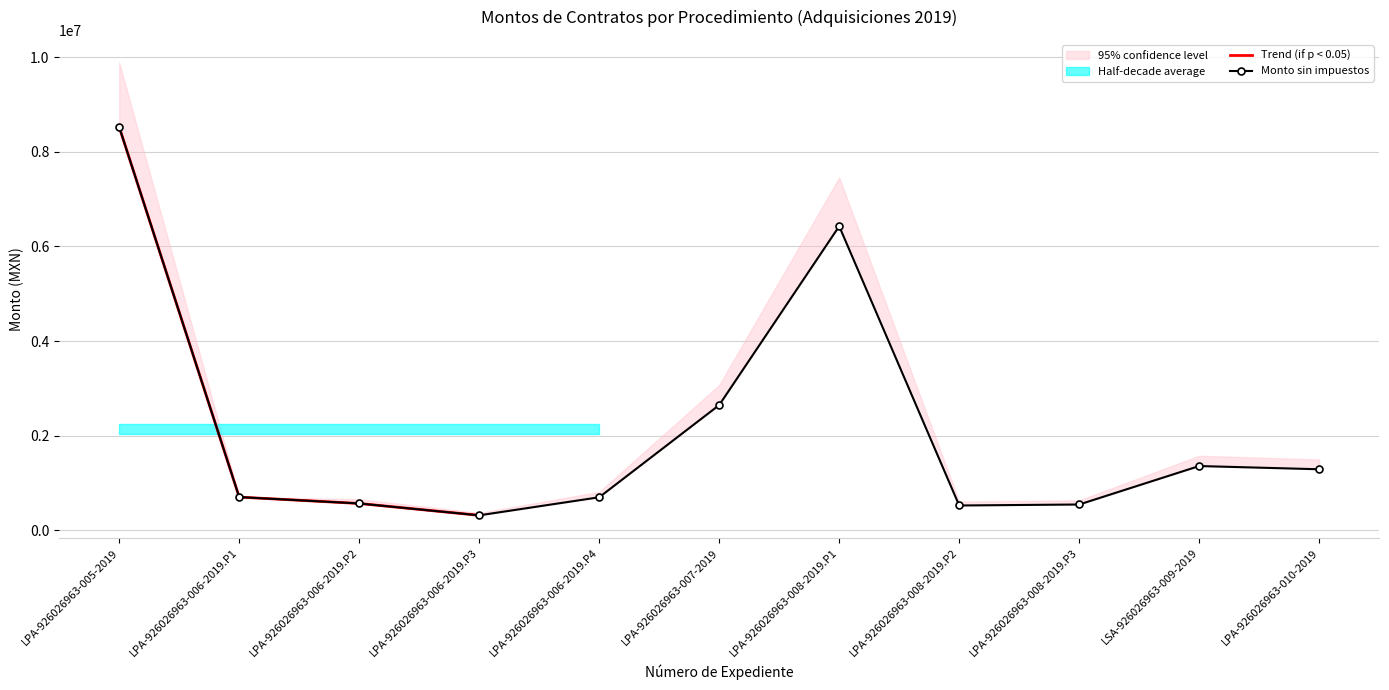

Reading right to left, what are all the values shown in this chart?

1293103.4	1361330.0	548870.5	528000.0	6427200.0	2649559.2	701679.0	320041.6	570477.8	705509.2	8521415.2